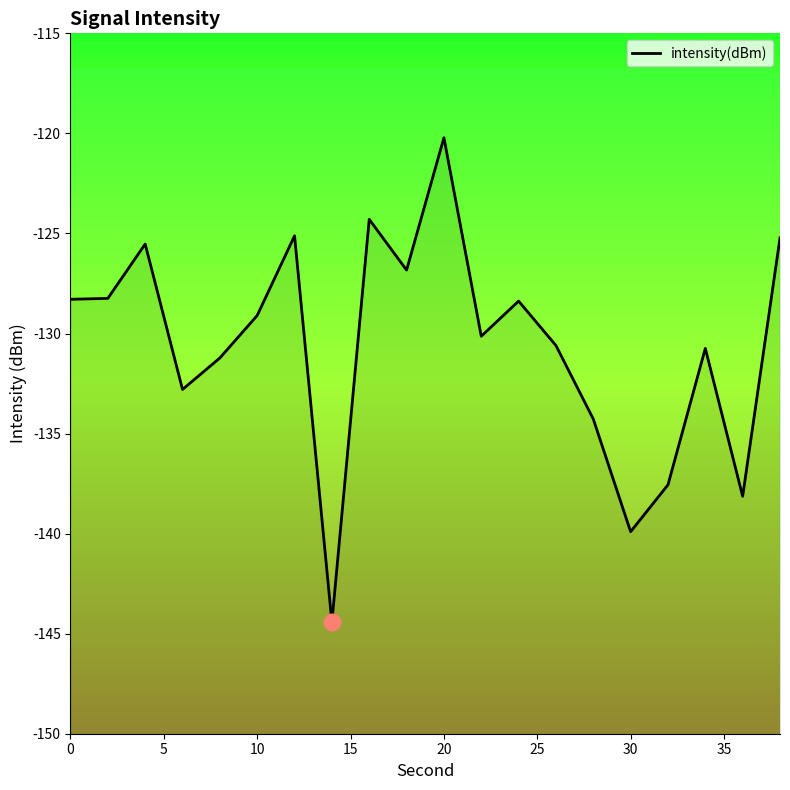

Reading left to right, transcribe all the data shown in this chart.

-128.3	-128.2	-125.5	-132.8	-131.2	-129.1	-125.1	-144.4	-124.3	-126.8	-120.2	-130.1	-128.4	-130.6	-134.3	-139.9	-137.6	-130.7	-138.1	-125.2